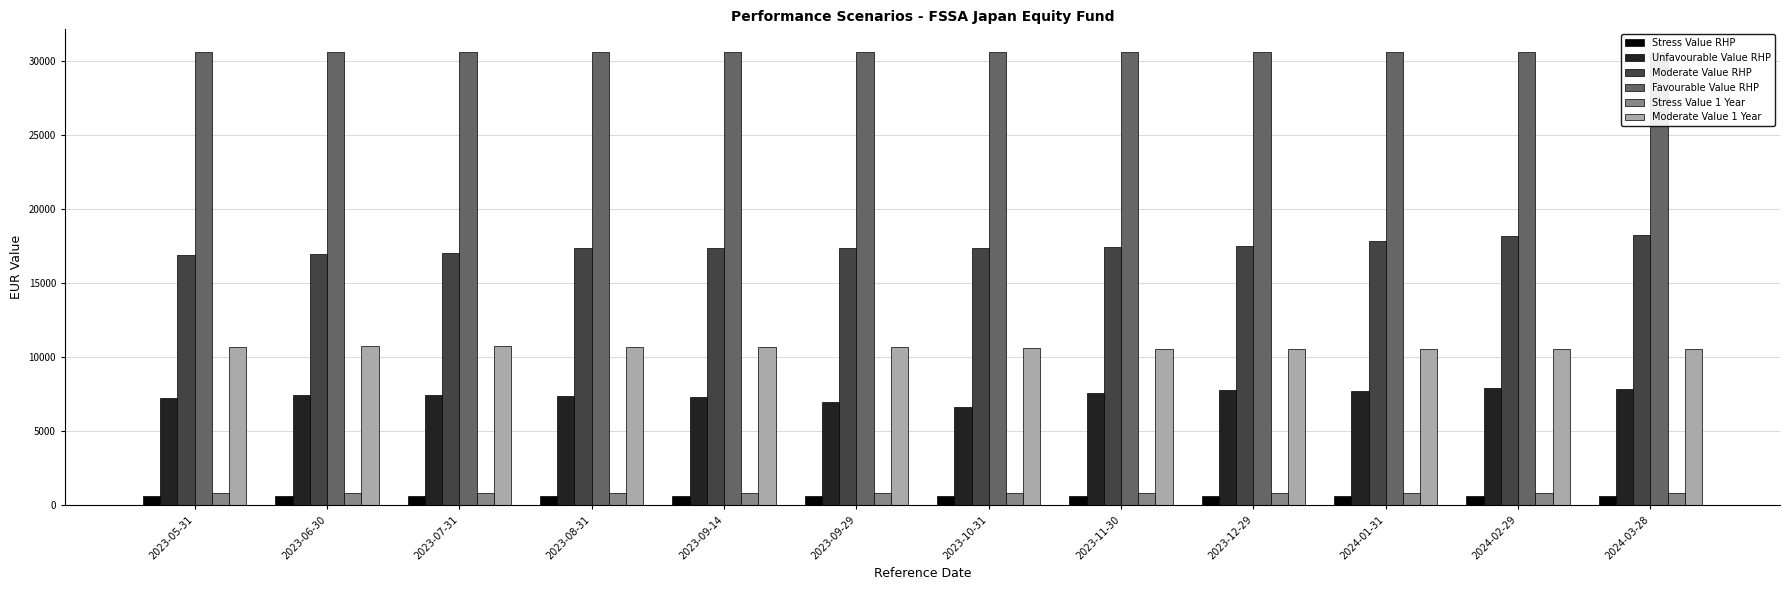

What are all the series names shown in the legend?

Stress Value RHP, Unfavourable Value RHP, Moderate Value RHP, Favourable Value RHP, Stress Value 1 Year, Moderate Value 1 Year